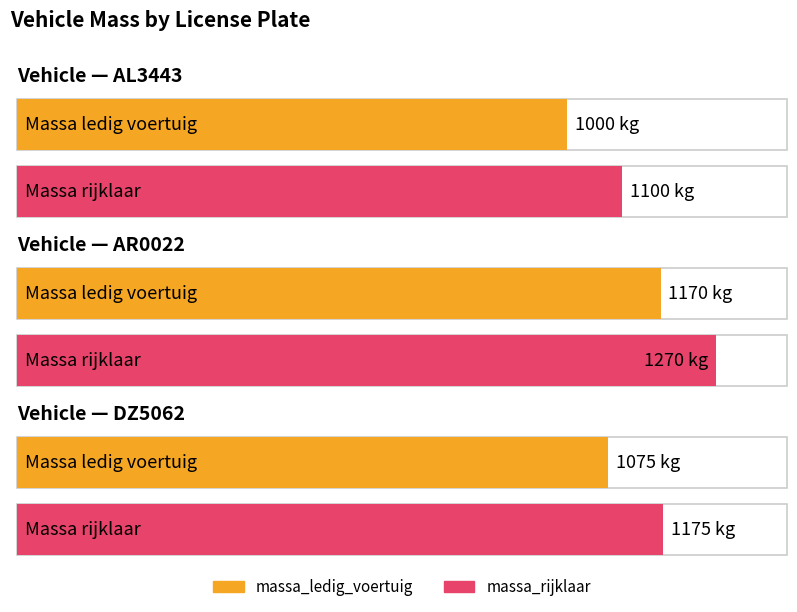

How many groups of bars are there?

3